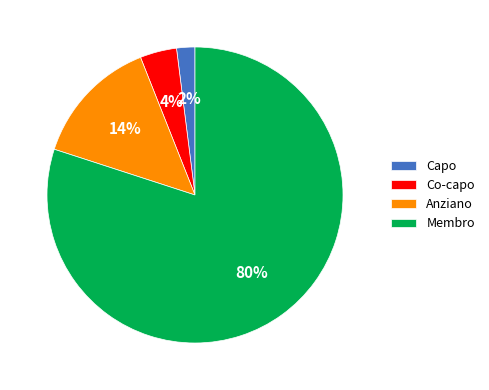

Does any single category account for the majority?

Yes